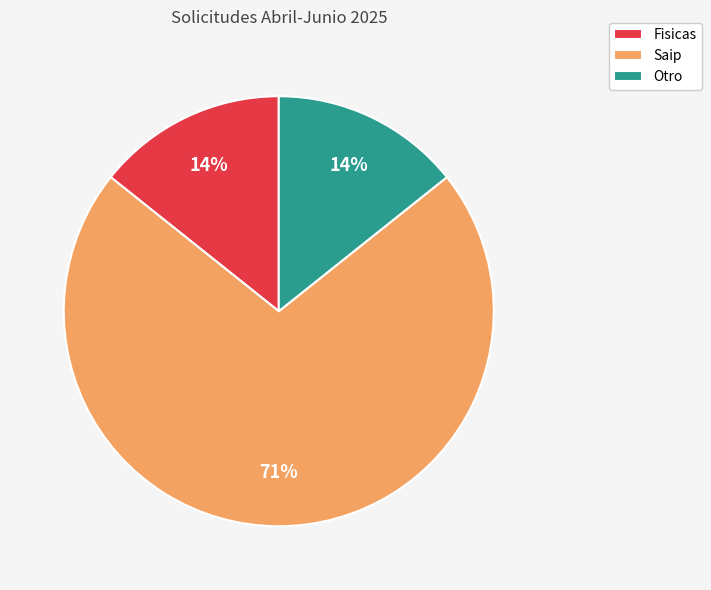

Which category has the biggest portion of the pie?

Saip